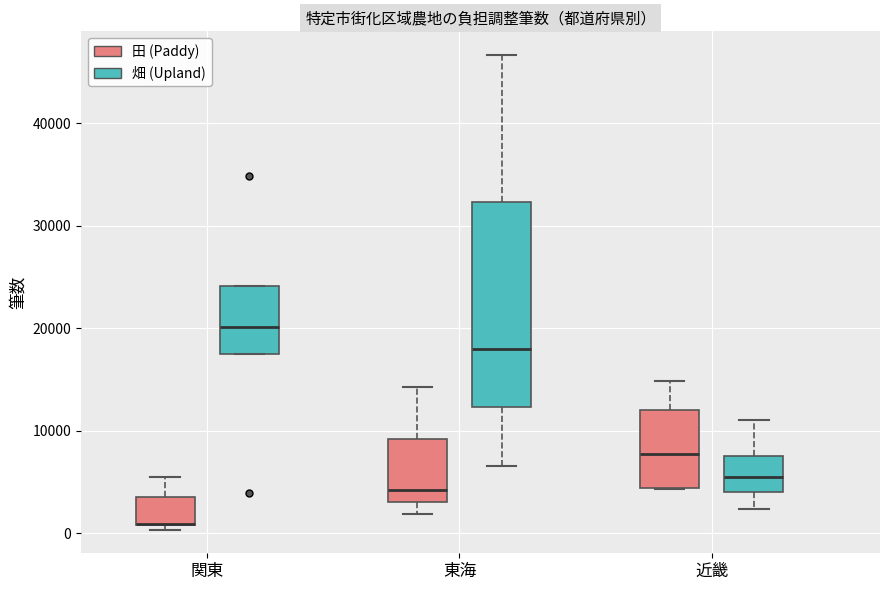

Reading left to right, read every box against the y-axis: the position of its median line, the range the box covers, and the ends of its whiskers. The values are not printed on the chart, so give them approximately, as read against the axis.

関東 (田 (Paddy)): median 1000 (drawn on the box's lower edge), box 1000 to 4000, whiskers 0 to 5000
関東 (畑 (Upland)): median 20000, box 17000 to 24000, whiskers 17000 to 24000
東海 (田 (Paddy)): median 4000, box 3000 to 9000, whiskers 2000 to 14000
東海 (畑 (Upland)): median 18000, box 12000 to 32000, whiskers 7000 to 47000
近畿 (田 (Paddy)): median 8000, box 4000 to 12000, whiskers 4000 to 15000
近畿 (畑 (Upland)): median 5000, box 4000 to 8000, whiskers 2000 to 11000